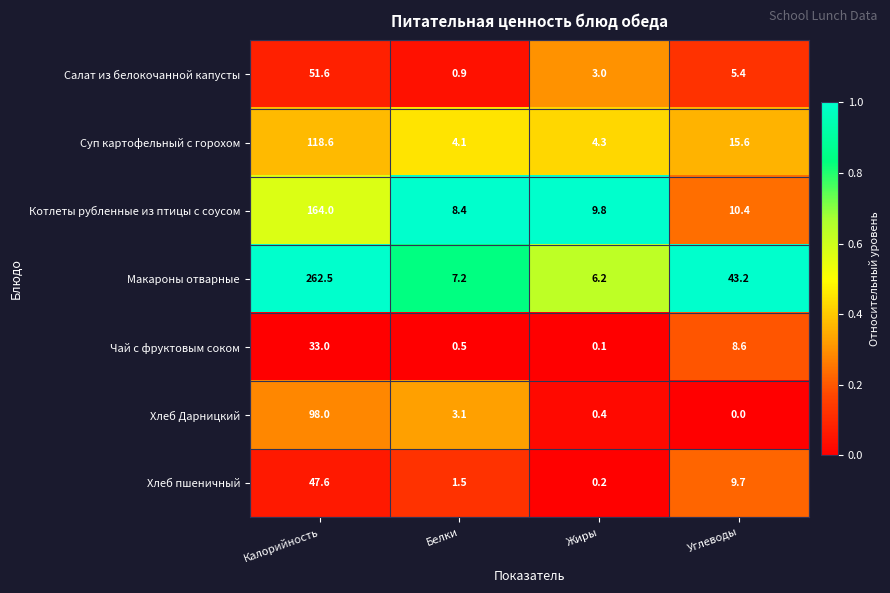

What is the minimum value for Суп картофельный с горохом?

4.1